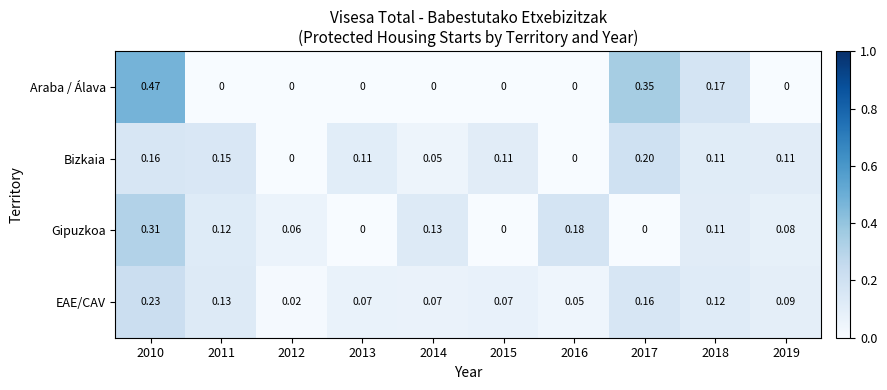

Rank the series by their maximum value, from highest to lowest.

Araba / Álava, Gipuzkoa, EAE/CAV, Bizkaia